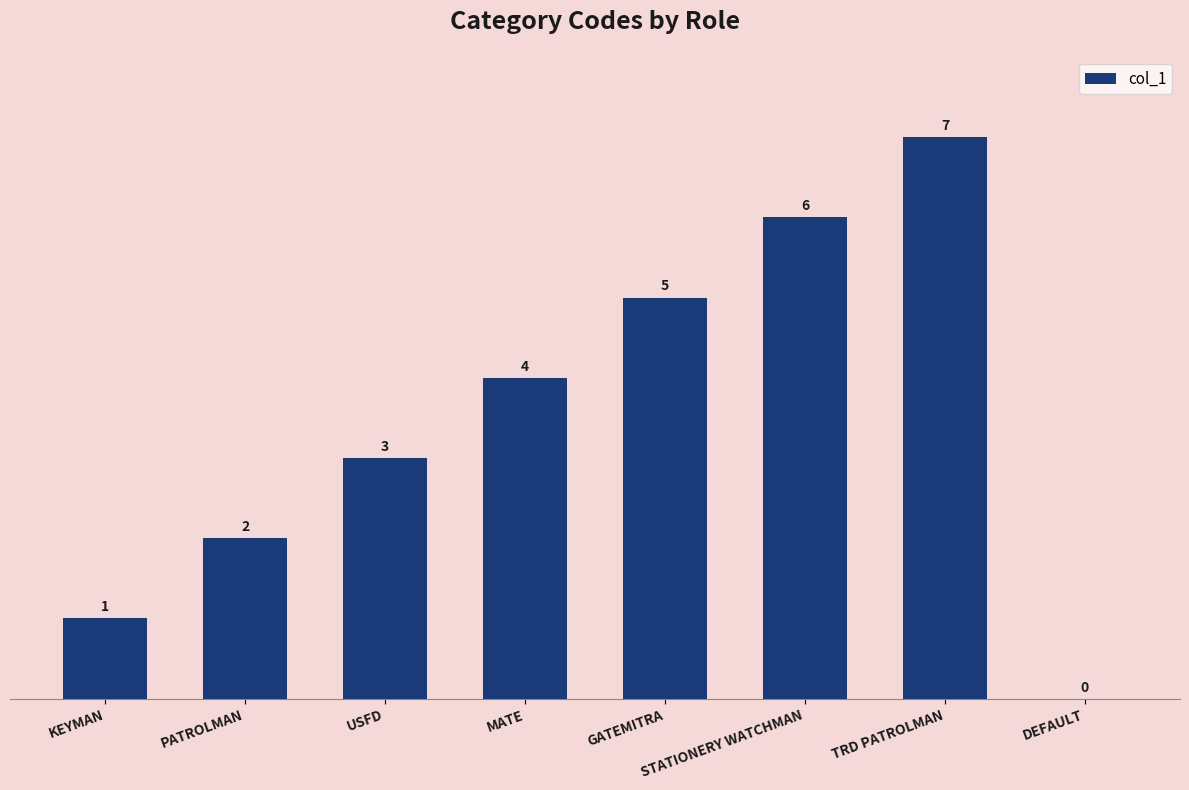

What is the approximate value at USFD?

3